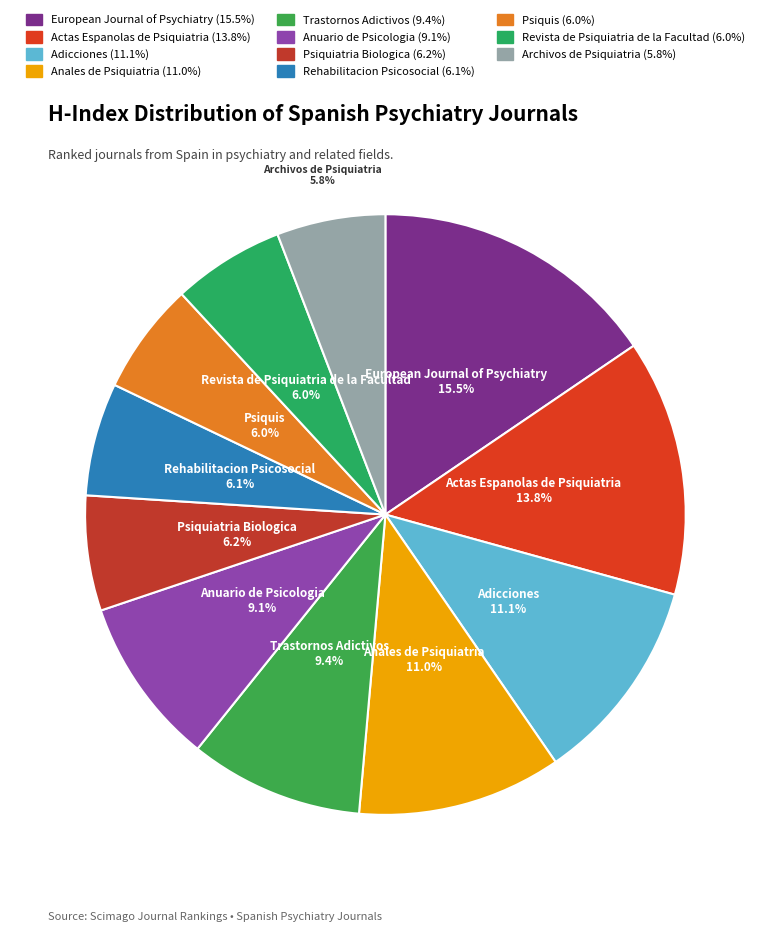

To the nearest percent, what is the average slice percentage?

9%